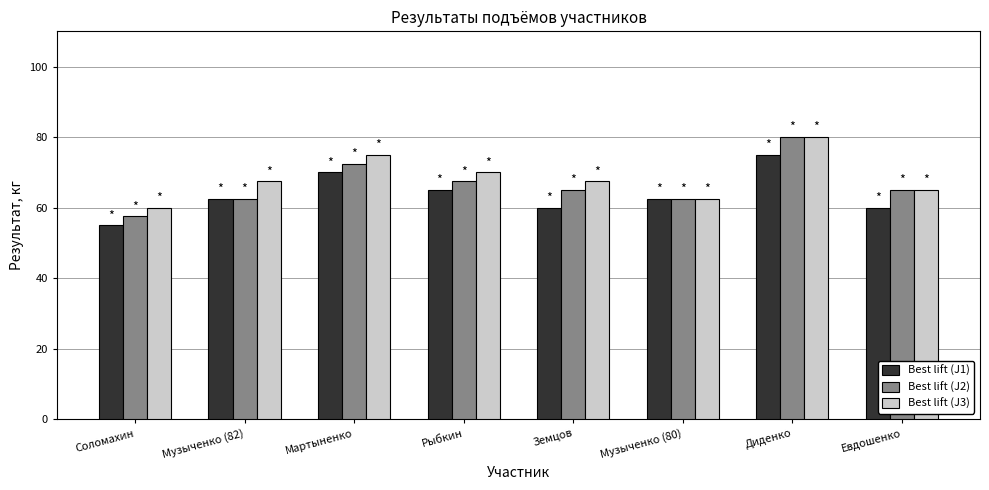

What is the total value across all series at Земцов?

192.5